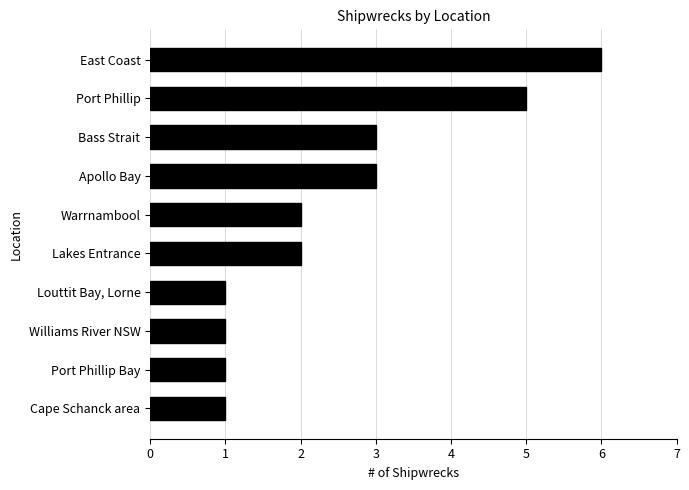

How many data points does each series have?

10